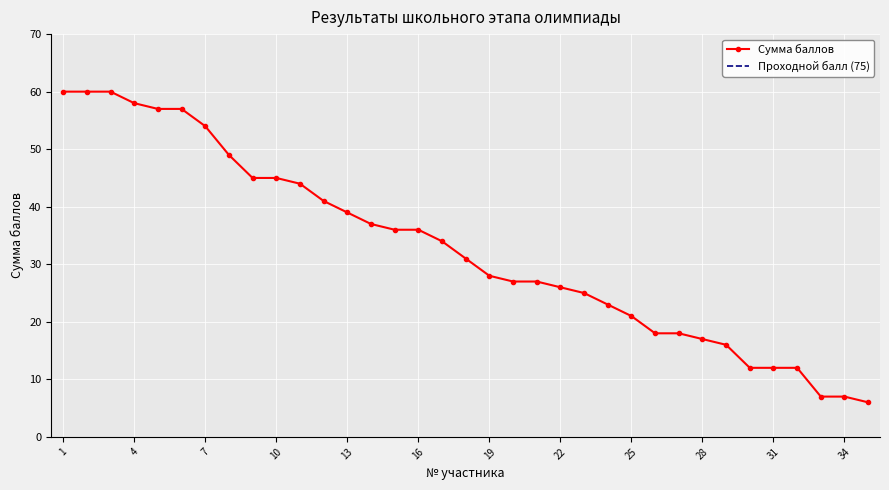

Which has a higher value, 4 or 7?

4